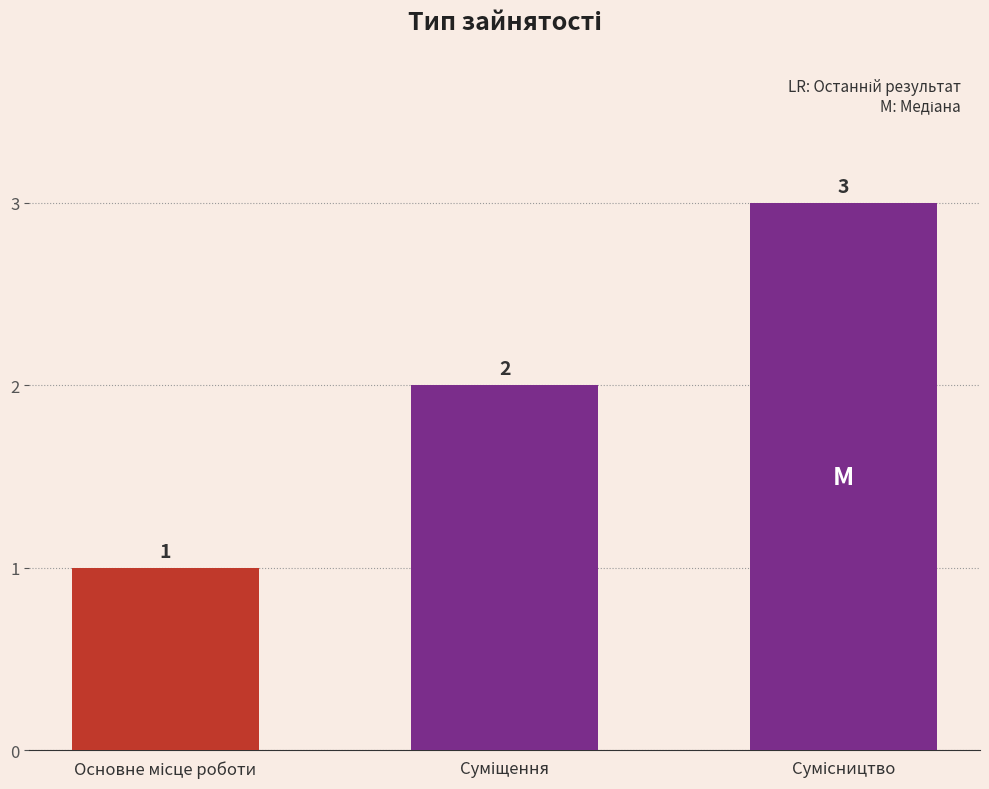

What is the value of the 3rd bar from the left?

3